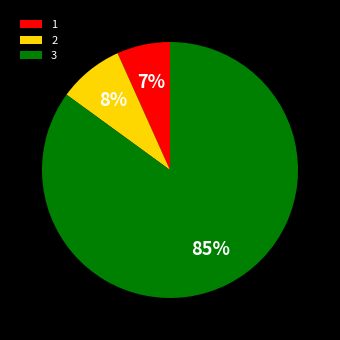

True or false: 3 accounts for 75% of the total.

False